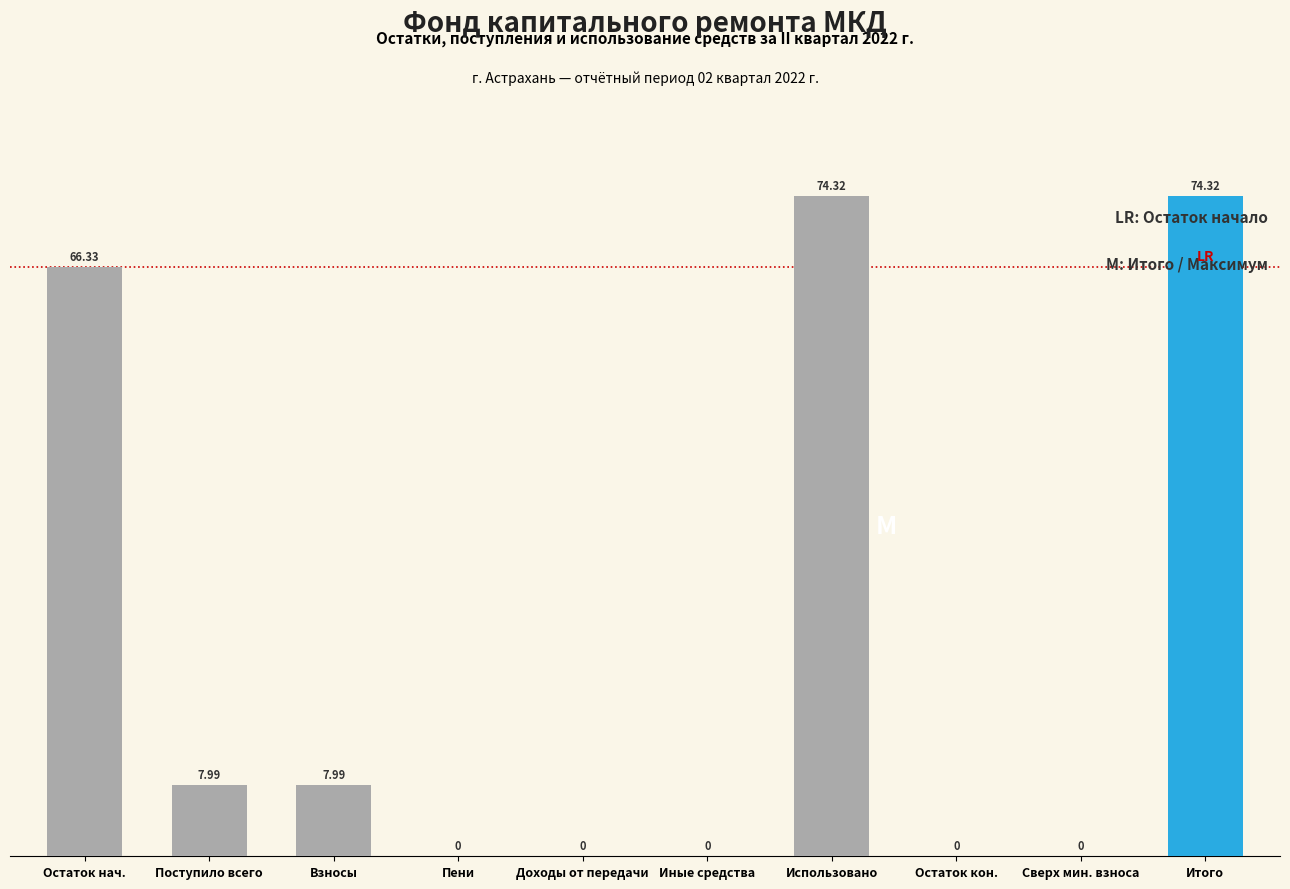

Where does the data first go above 7?

Остаток нач.